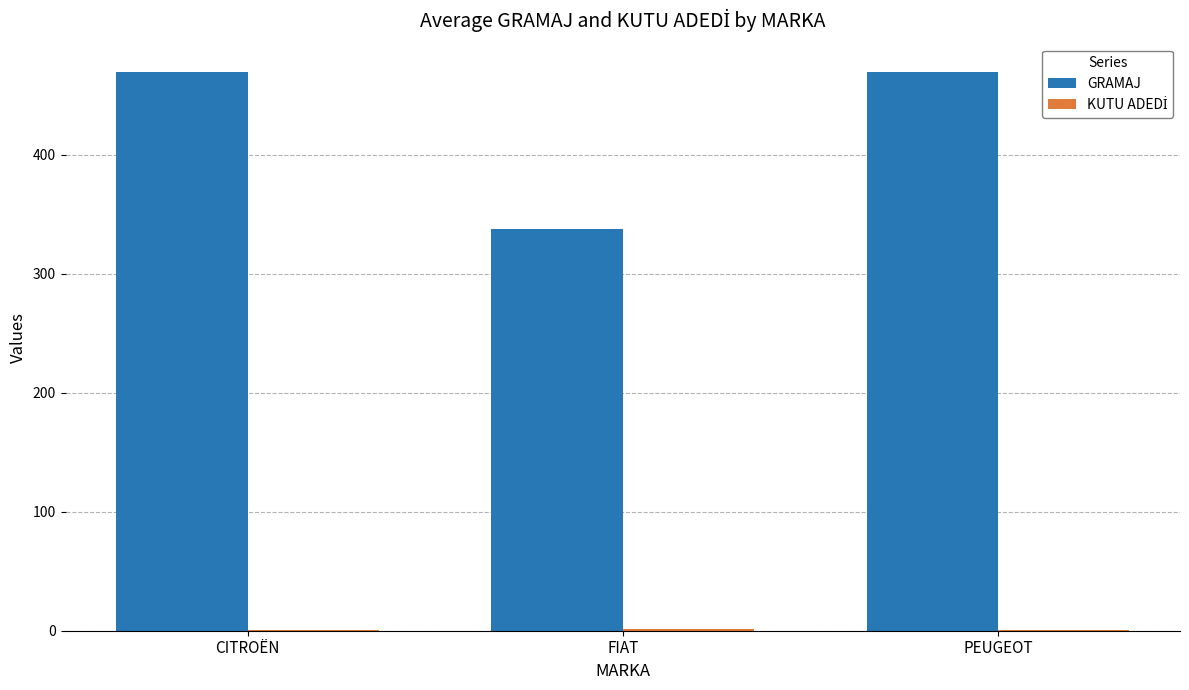

Which series has the largest total across all categories?

GRAMAJ